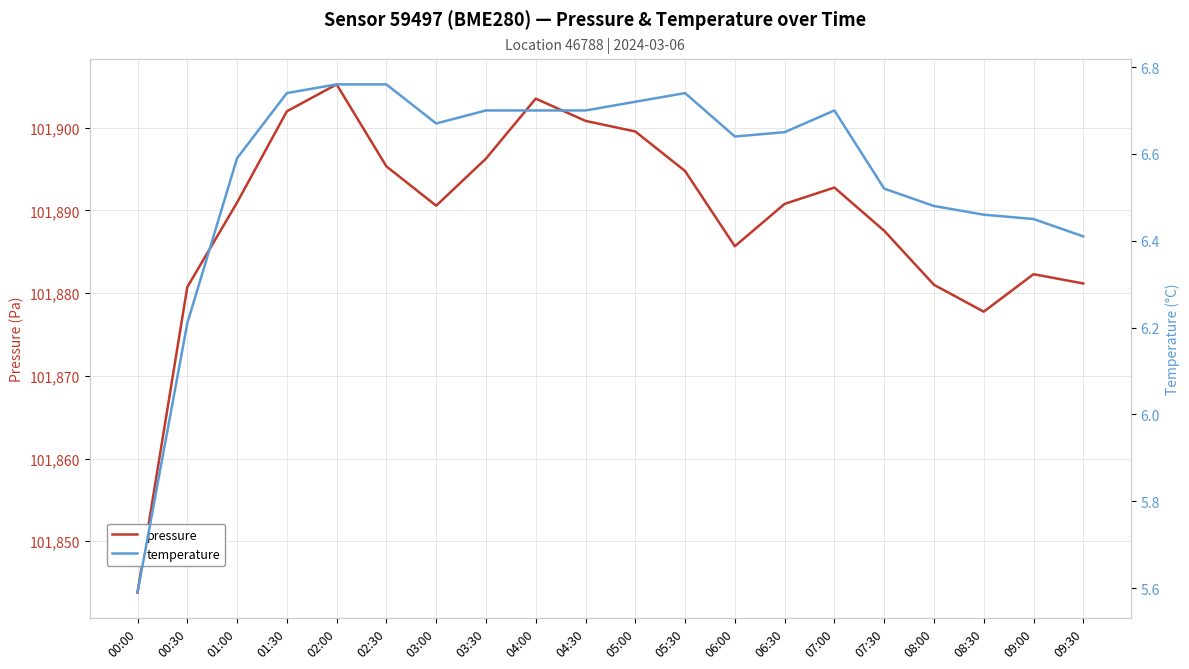

What is the greatest value displayed?

101905.2